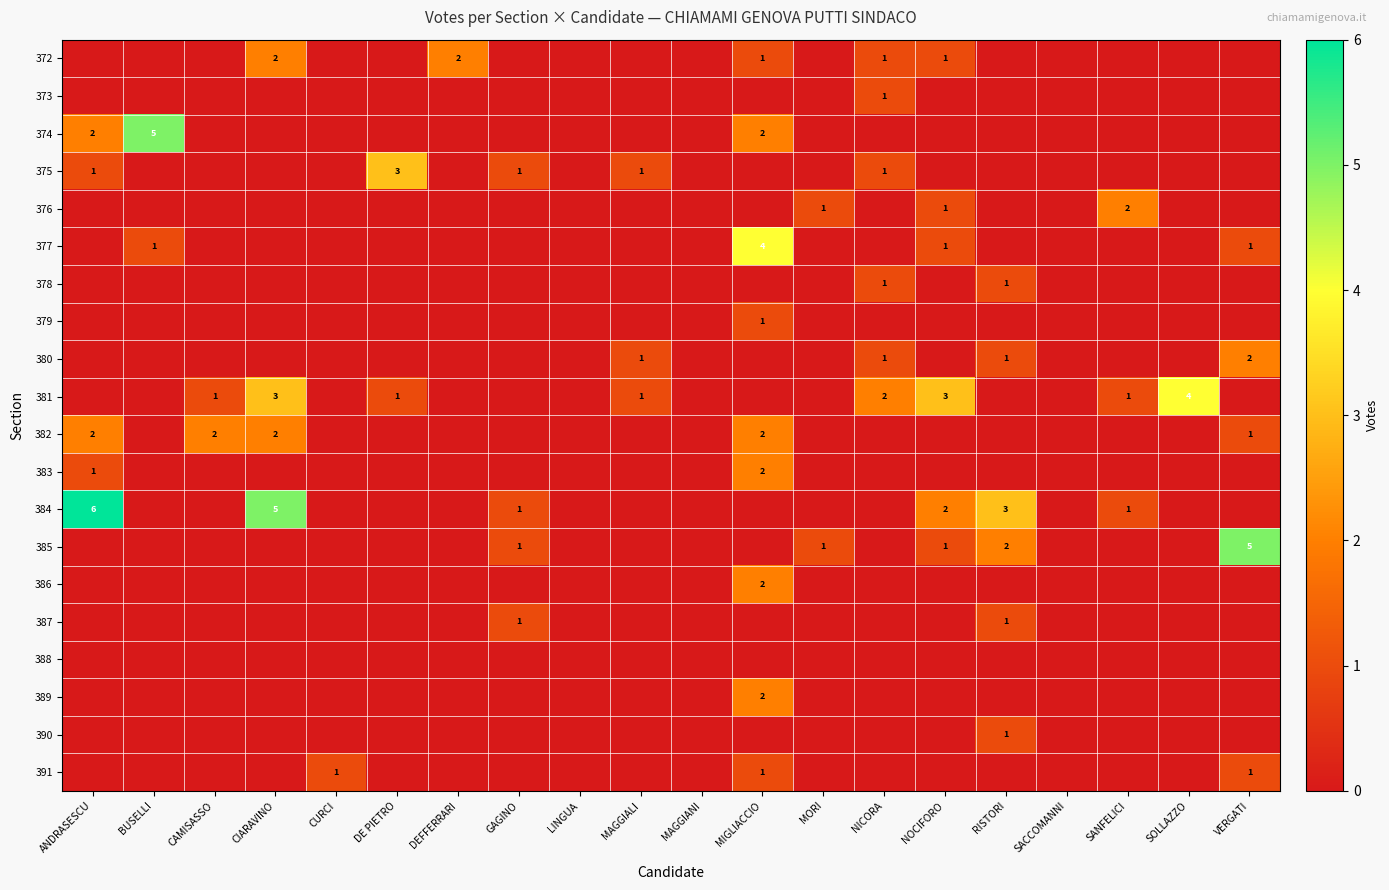

The 372 series shows 1 at NOCIFORO. True or false?

True